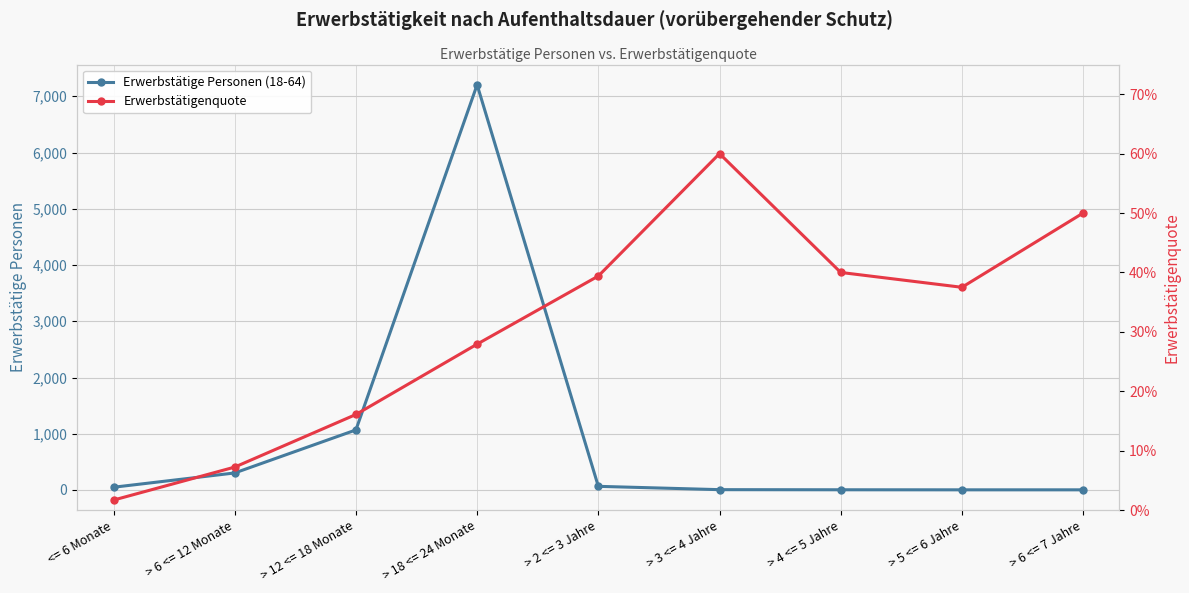

What is the label of the 4th point from the right?

> 3 <= 4 Jahre